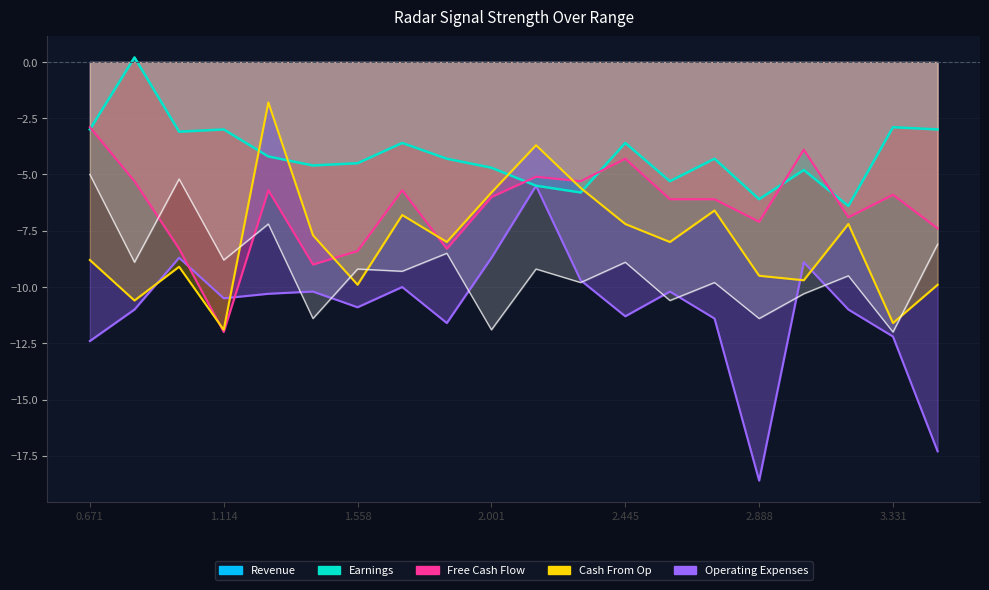

What is the approximate value at 2.001?

-4.7